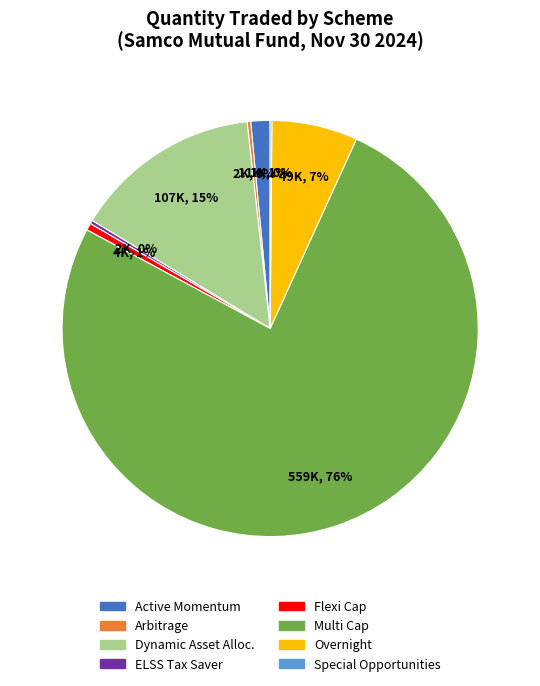

Does any single category account for the majority?

Yes